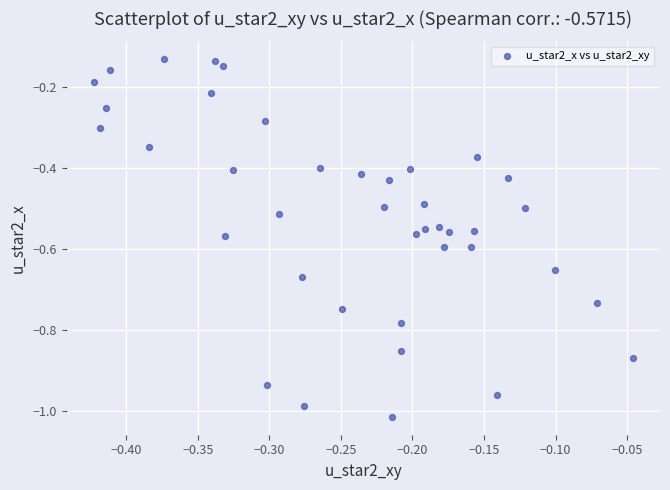

What is the range of X values (max minus min)?

0.4